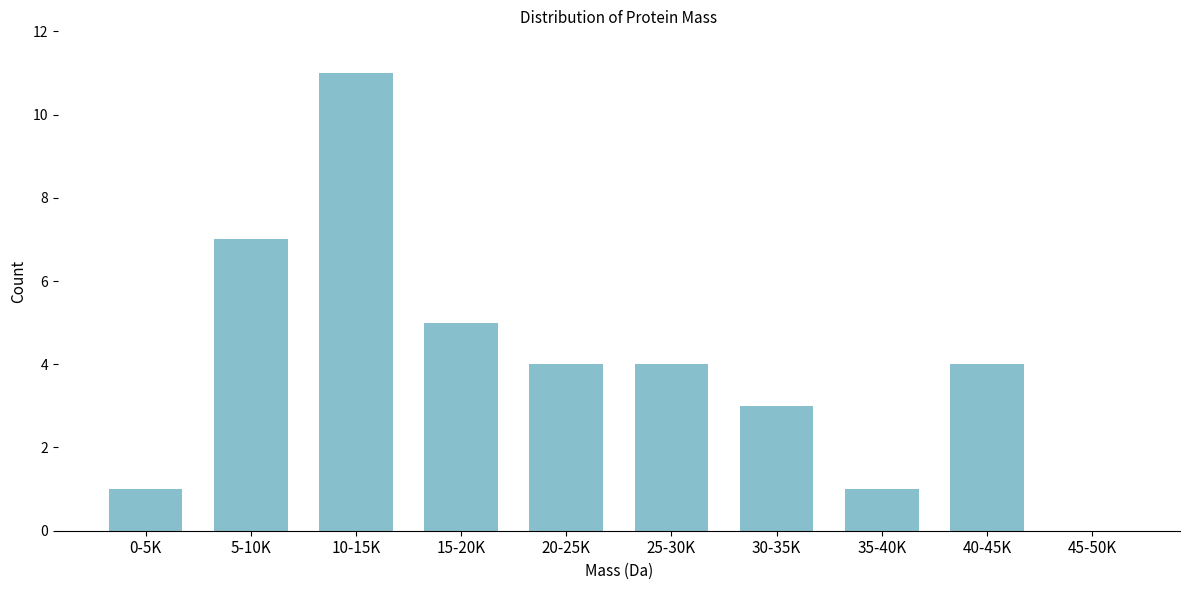

Reading left to right, what are all the values shown in this chart?

0-5K=1	5-10K=7	10-15K=11	15-20K=5	20-25K=4	25-30K=4	30-35K=3	35-40K=1	40-45K=4	45-50K=0